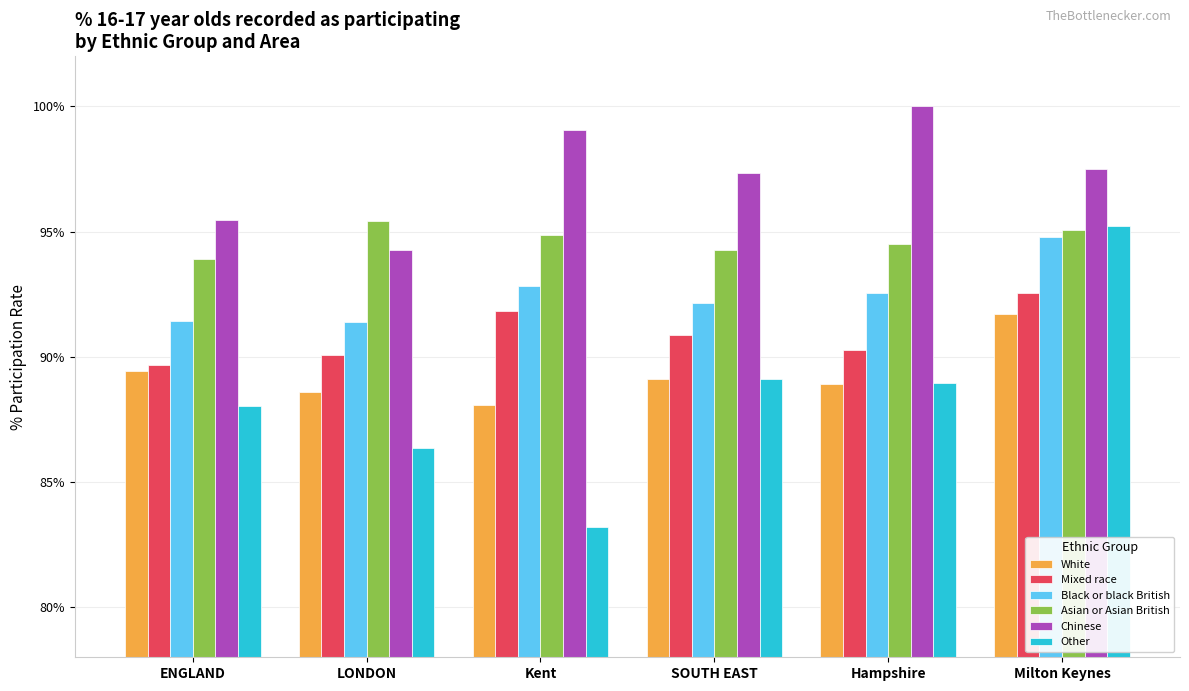

Which series has the widest spread of values?

Other